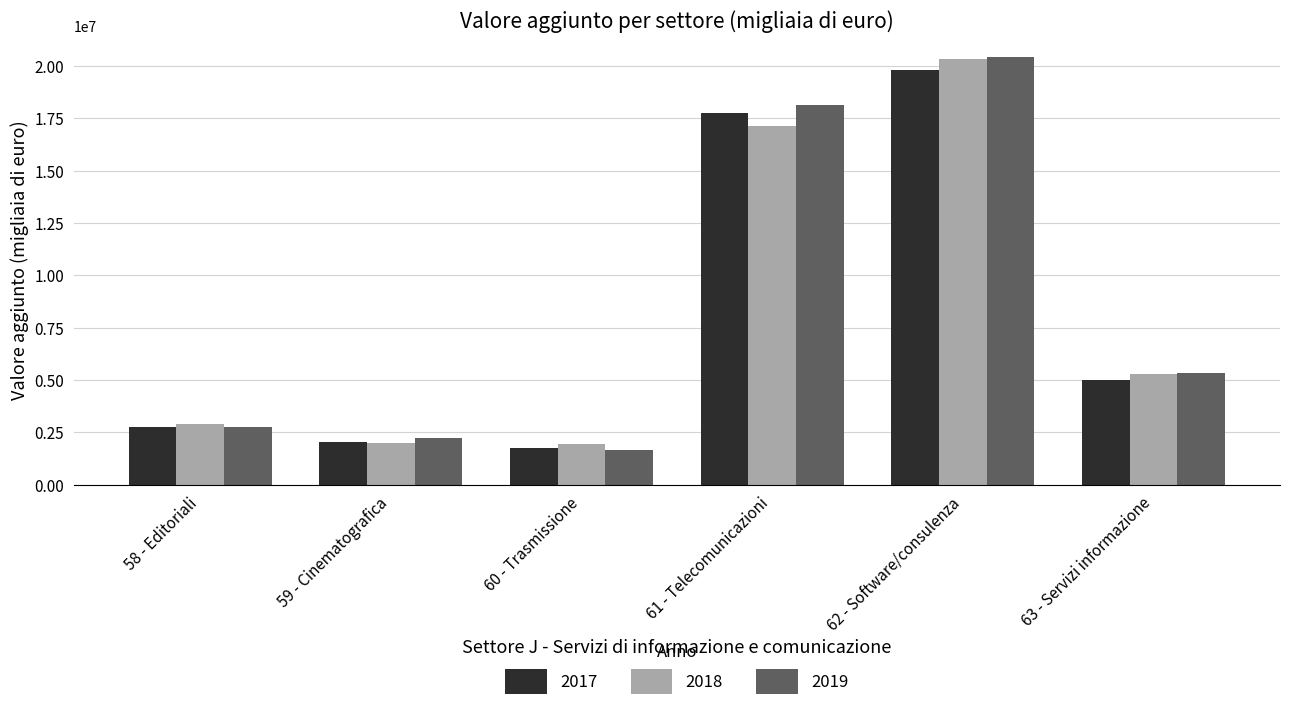

What position from the right is 60 - Trasmissione?

4